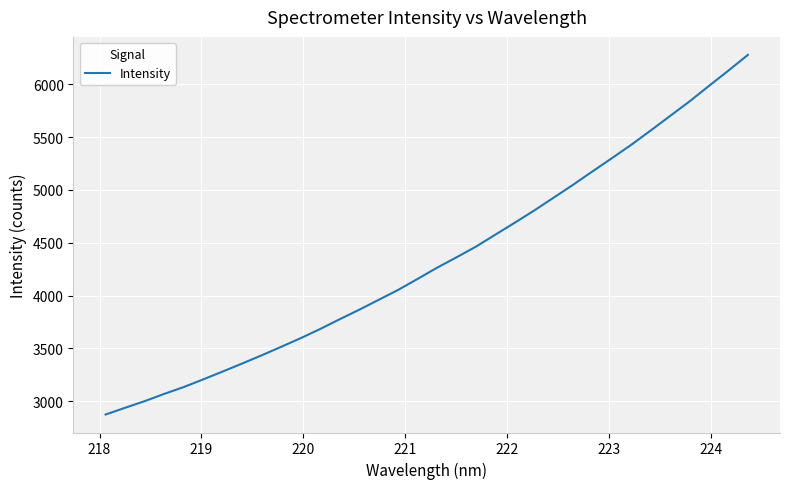

What is the maximum value shown in the chart?

6279.1